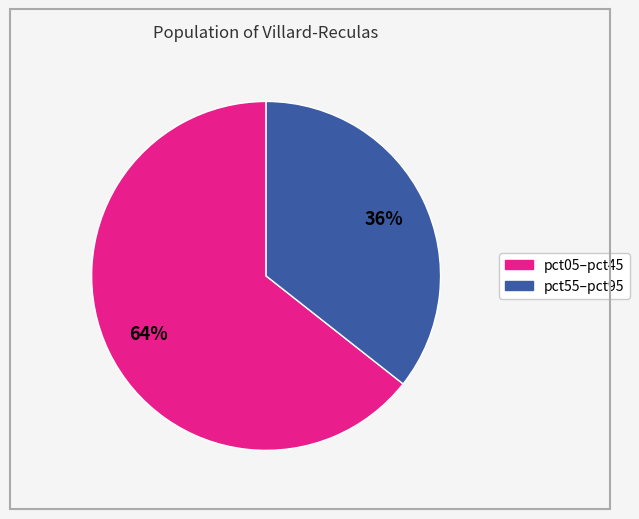

To the nearest percent, what is the average slice percentage?

50%